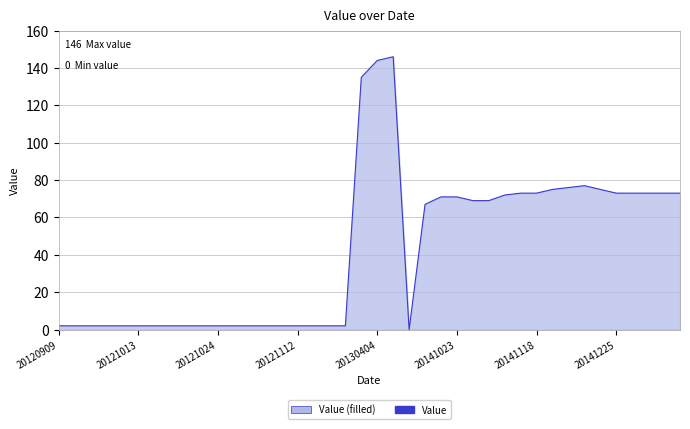

What is the difference between the maximum and minimum values?

146